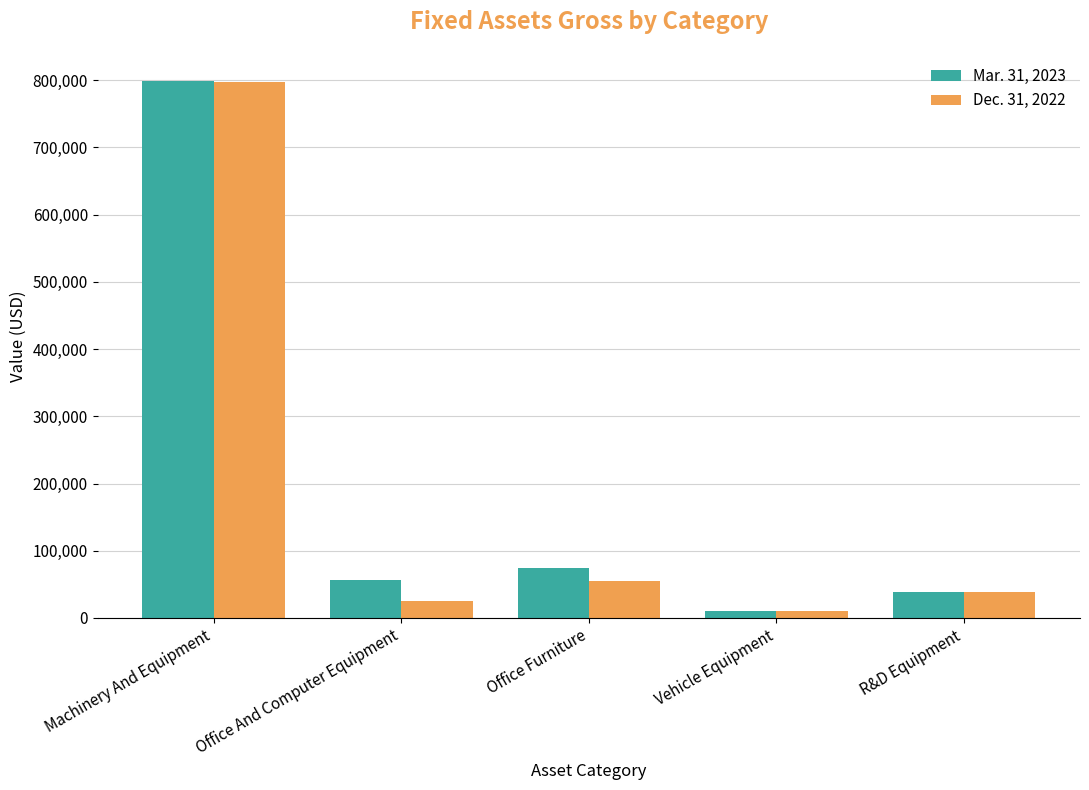

Rank the categories by Dec. 31, 2022 value from lowest to highest.

Vehicle Equipment, Office And Computer Equipment, R&D Equipment, Office Furniture, Machinery And Equipment